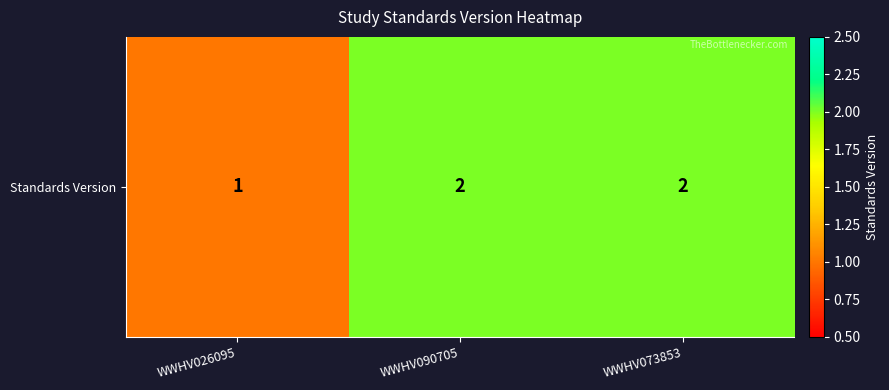

At which label is the value closest to 1?

WWHV026095